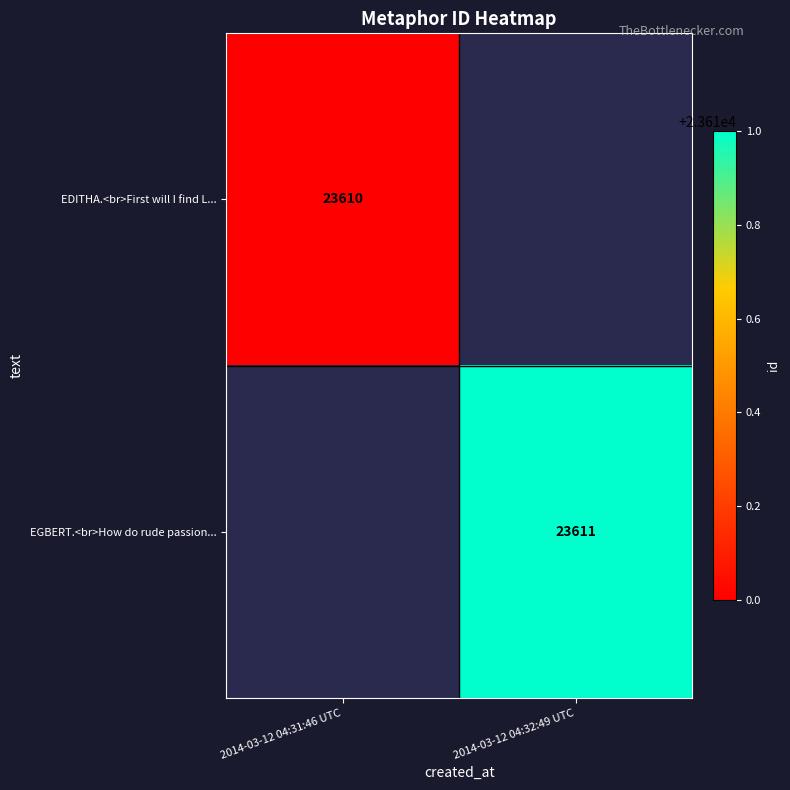

At how many categories does at least one series exceed 23610?

1